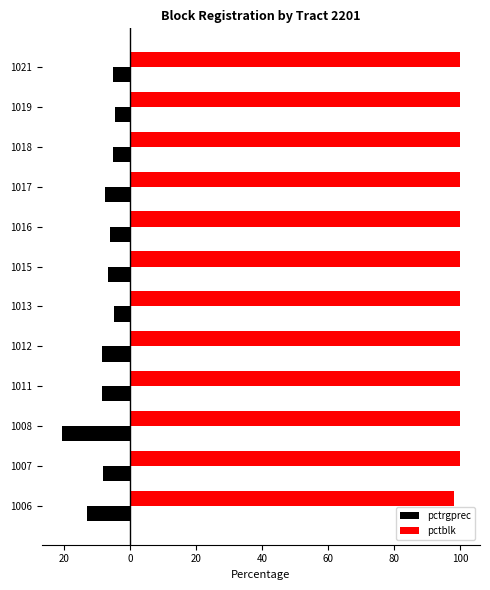

Reading left to right, list all the values displayed in this chart.

pctrgprec: -13.3	-8.2	-20.8	-8.5	-8.5	-4.8	-6.9	-6.2	-7.8	-5.3	-4.6	-5.3
pctblk: 98.3	100.0	100.0	100.0	100.0	100.0	100.0	100.0	100.0	100.0	100.0	100.0